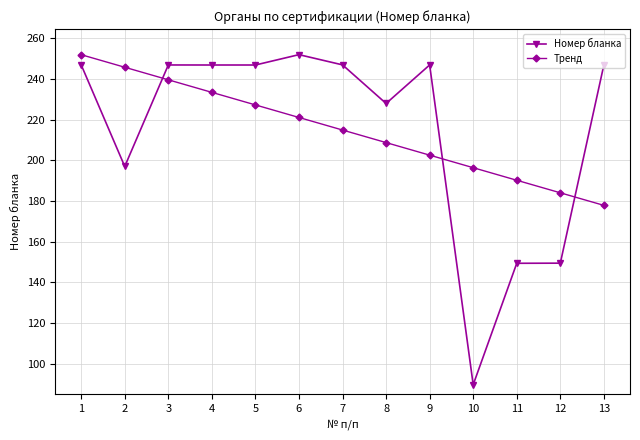

Between 3 and 13, which series saw the biggest shift?

Тренд